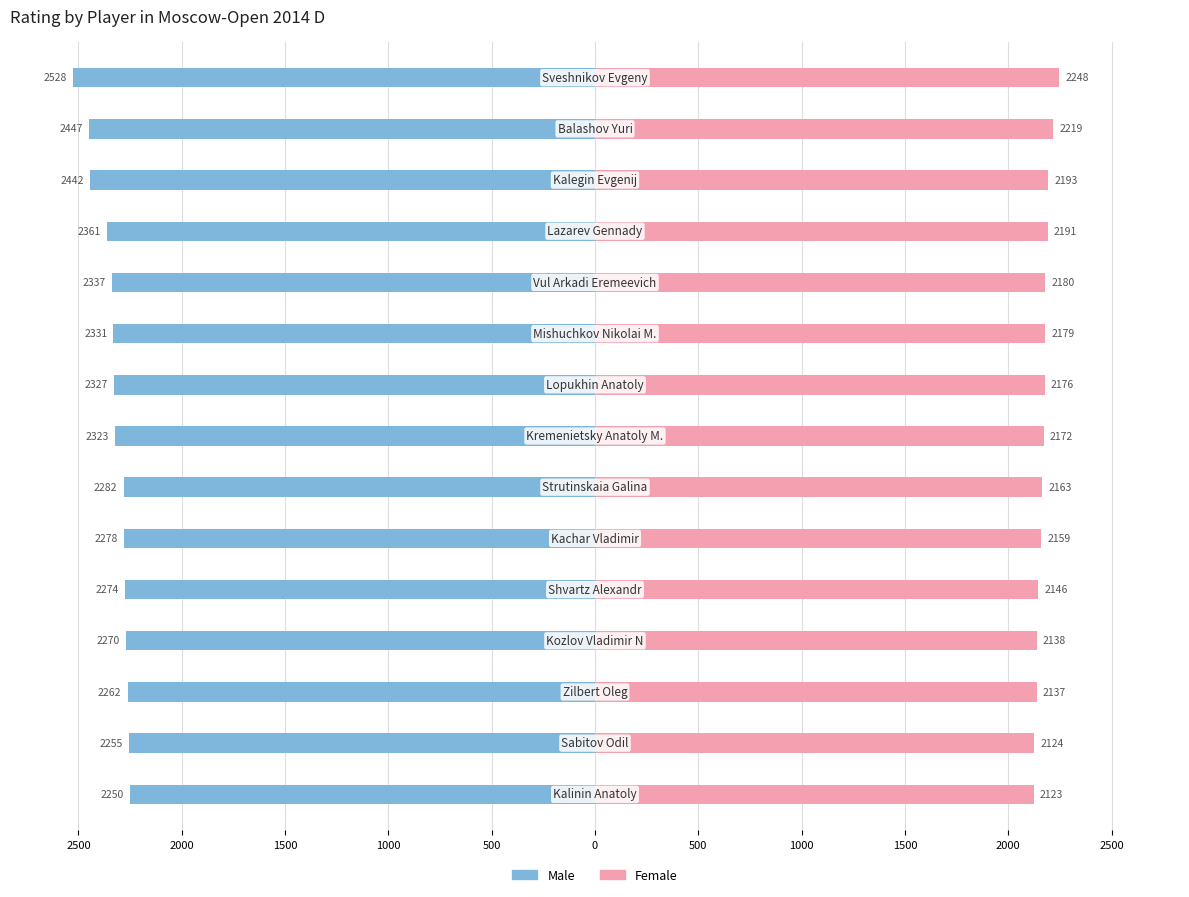

True or false: Female has a value of 3748 at 3000.

False